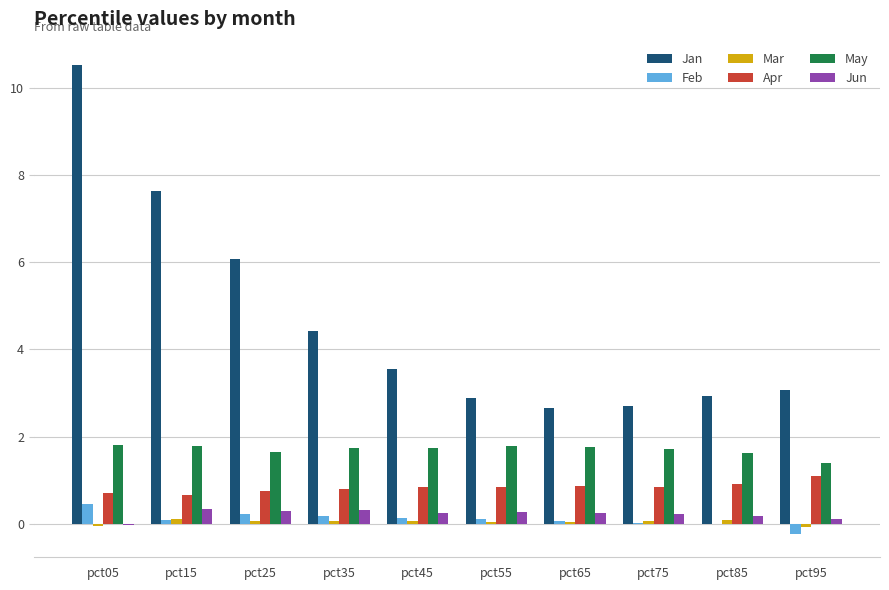

What is the sum of all Jan values?

46.4